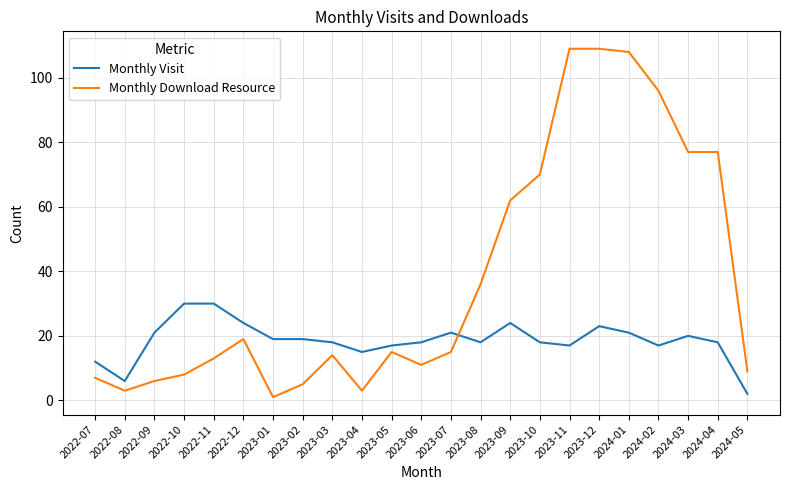

What is the average value of the Monthly Download Resource series?

38